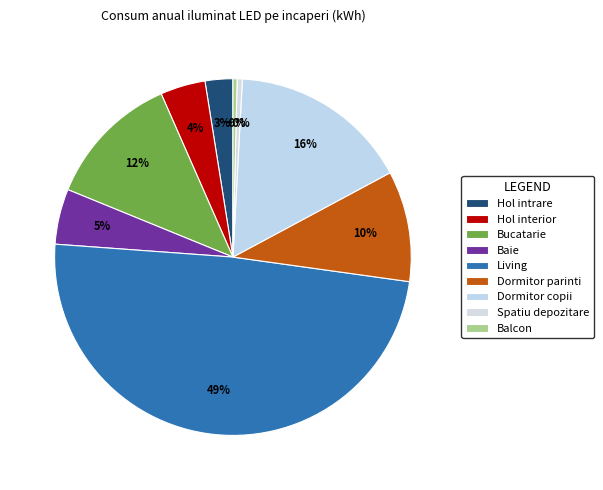

To the nearest percent, what percentage of the pie is Dormitor copii?

16%